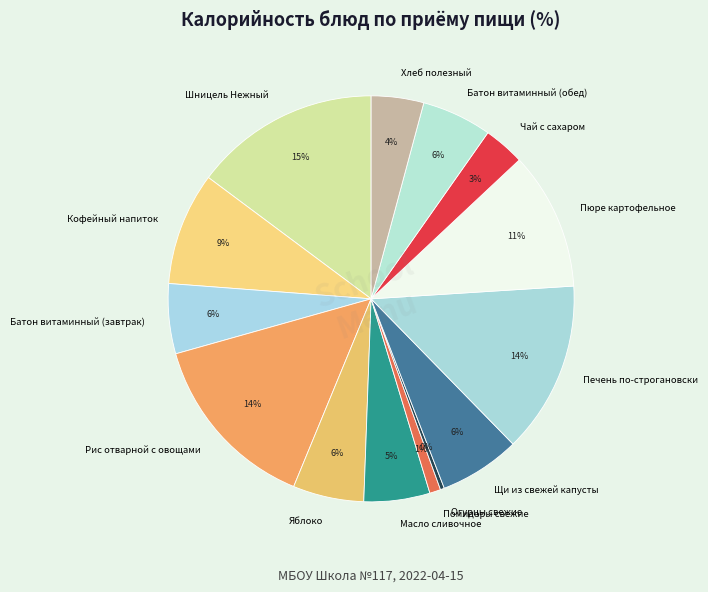

Does Батон витаминный (обед) account for over 50% of the chart?

No